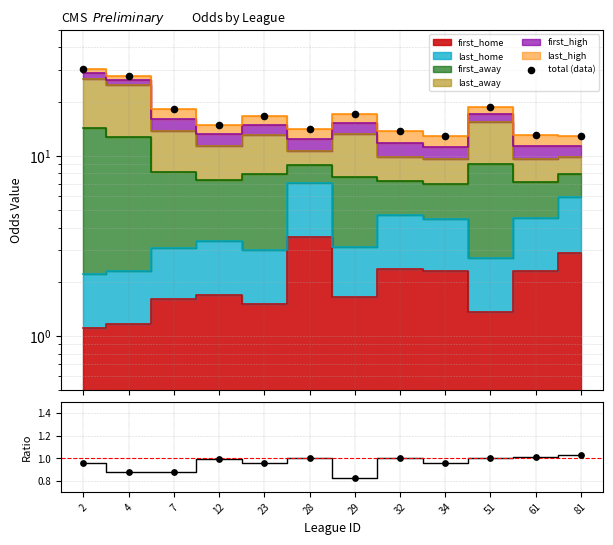

At which category is the sum across all series the highest?

2